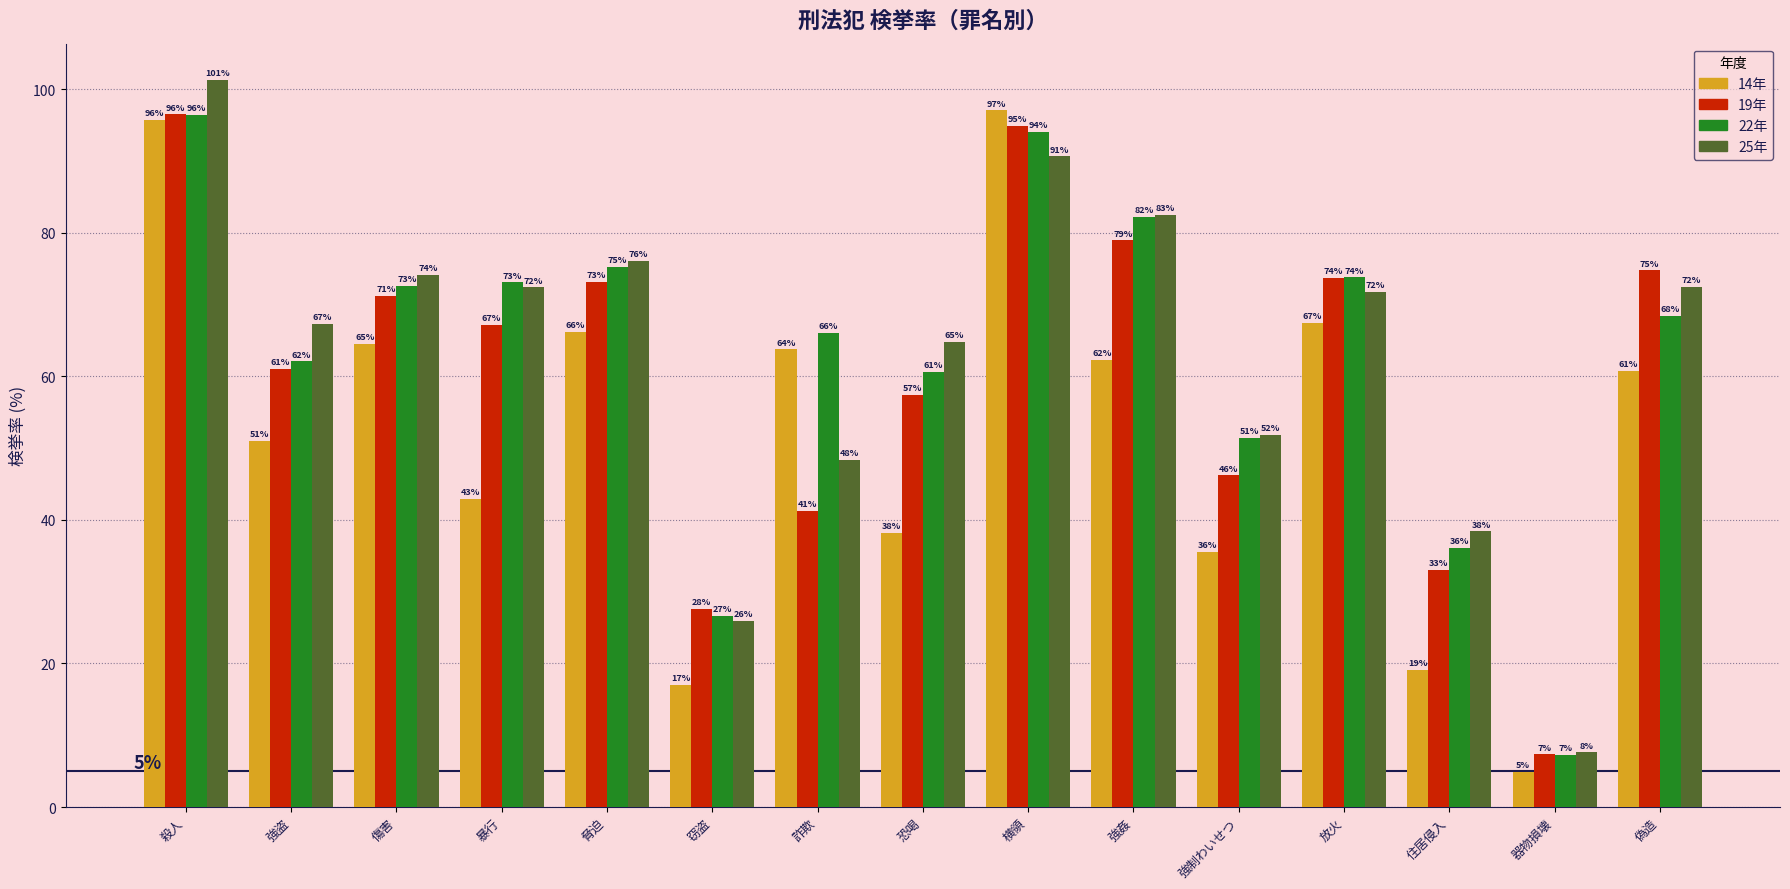

What is the smallest value displayed?

4.9